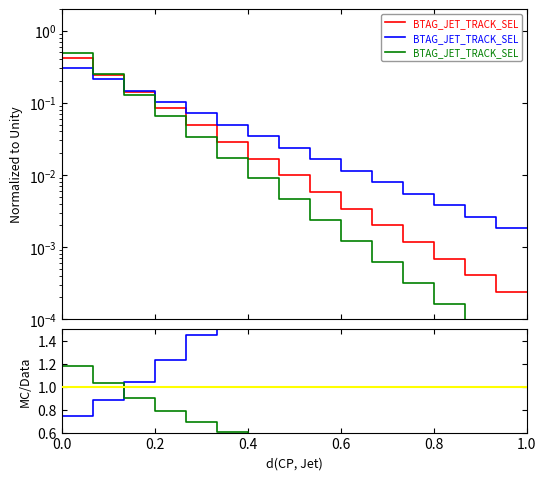

What is the spread (max minus min) of values at 0.4?

0.9